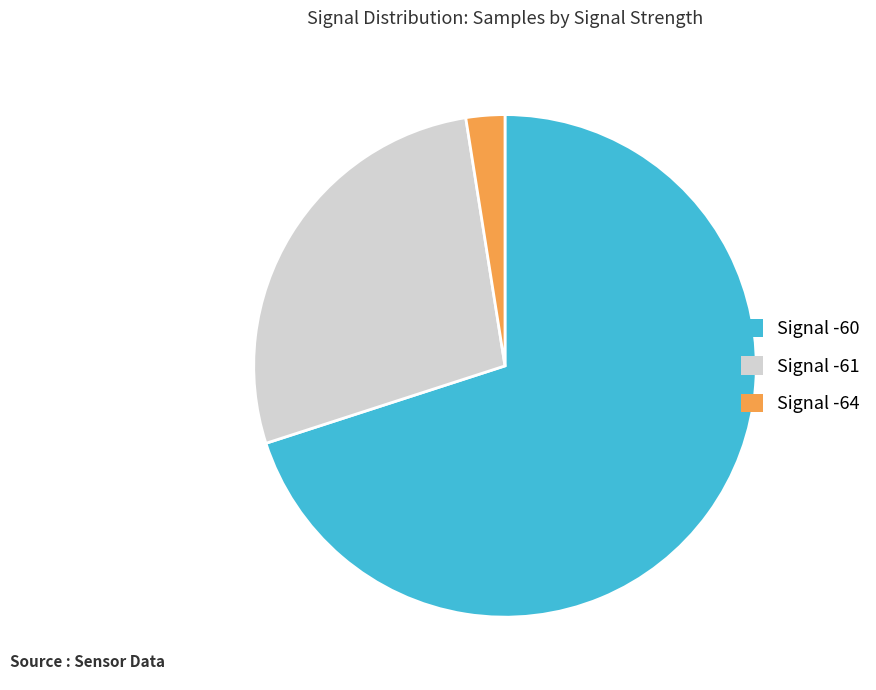

The Signal -60 slice represents 70% of the pie. True or false?

True